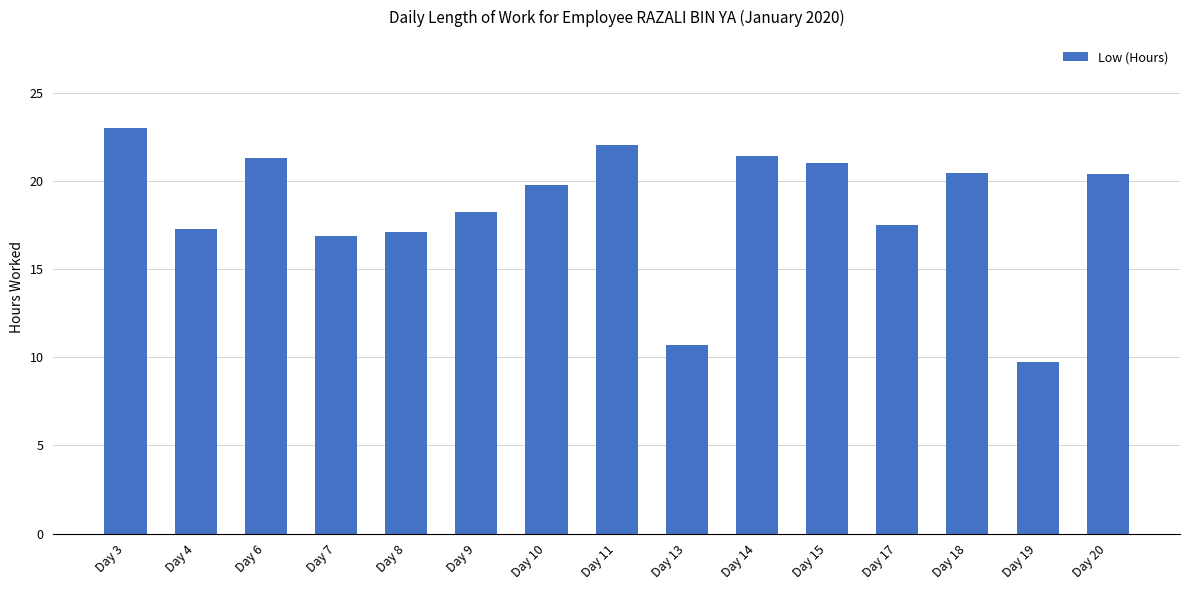

Count the number of data series in this chart.

1